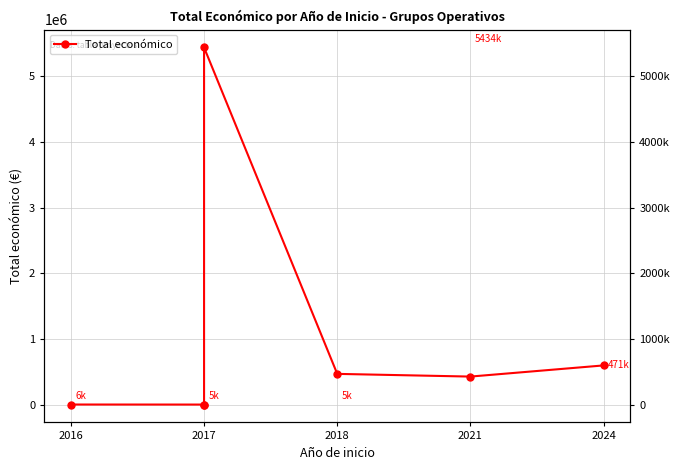

How many interior local peaks (higher than both neighbors) does the data have?

1